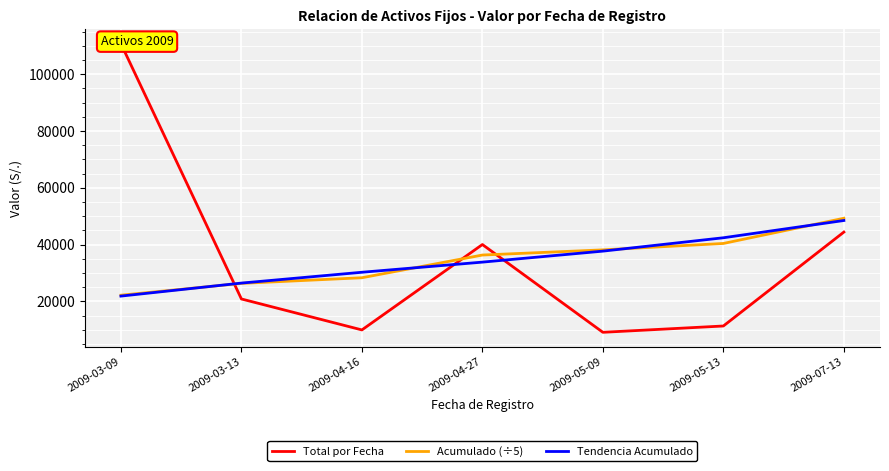

How many categories are shown in the chart?

7